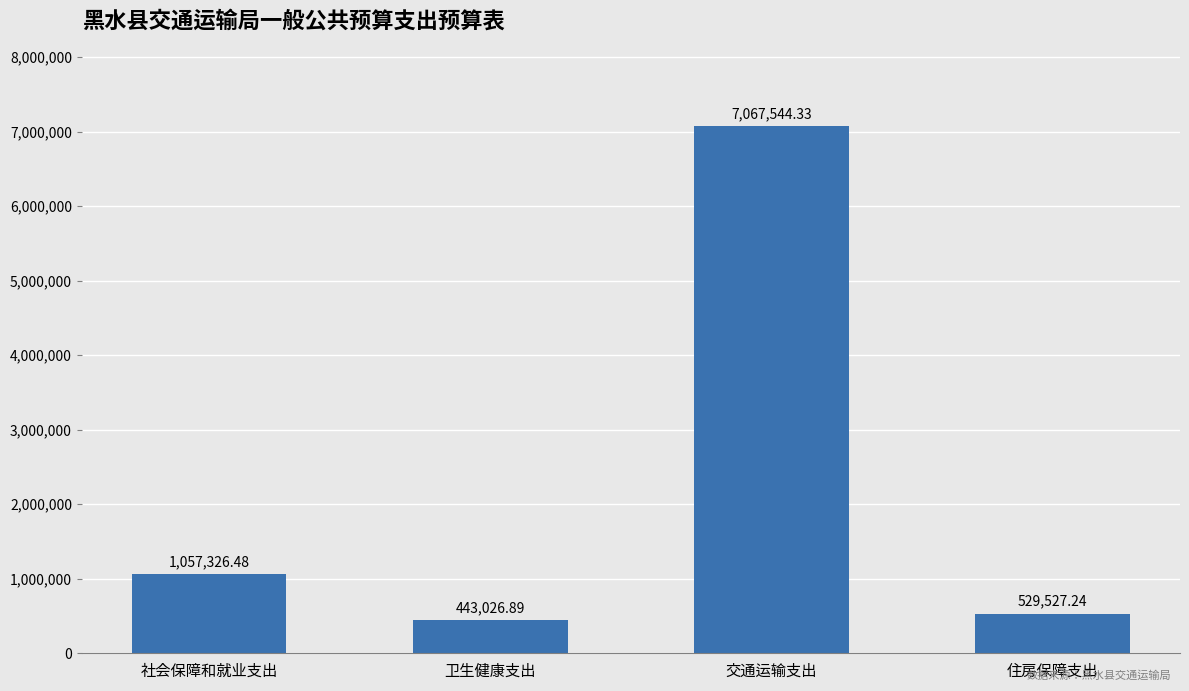

What is the smallest value displayed?

443026.9